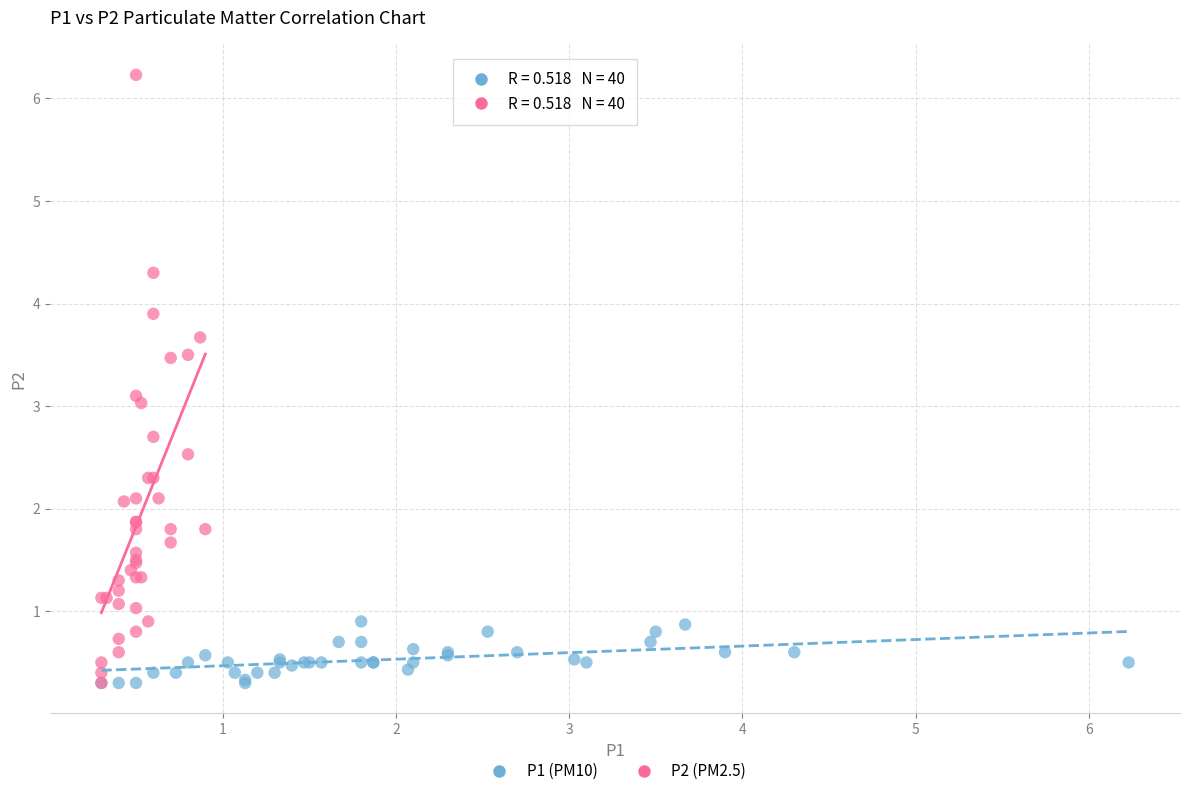

What are all the series names shown in the legend?

P1 (PM10), P2 (PM2.5)